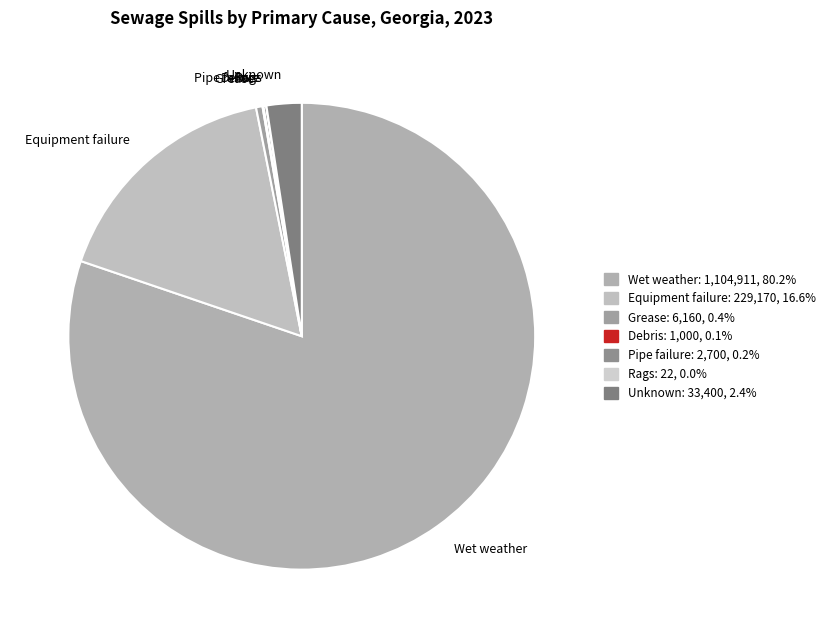

Does Wet weather account for over 50% of the chart?

Yes